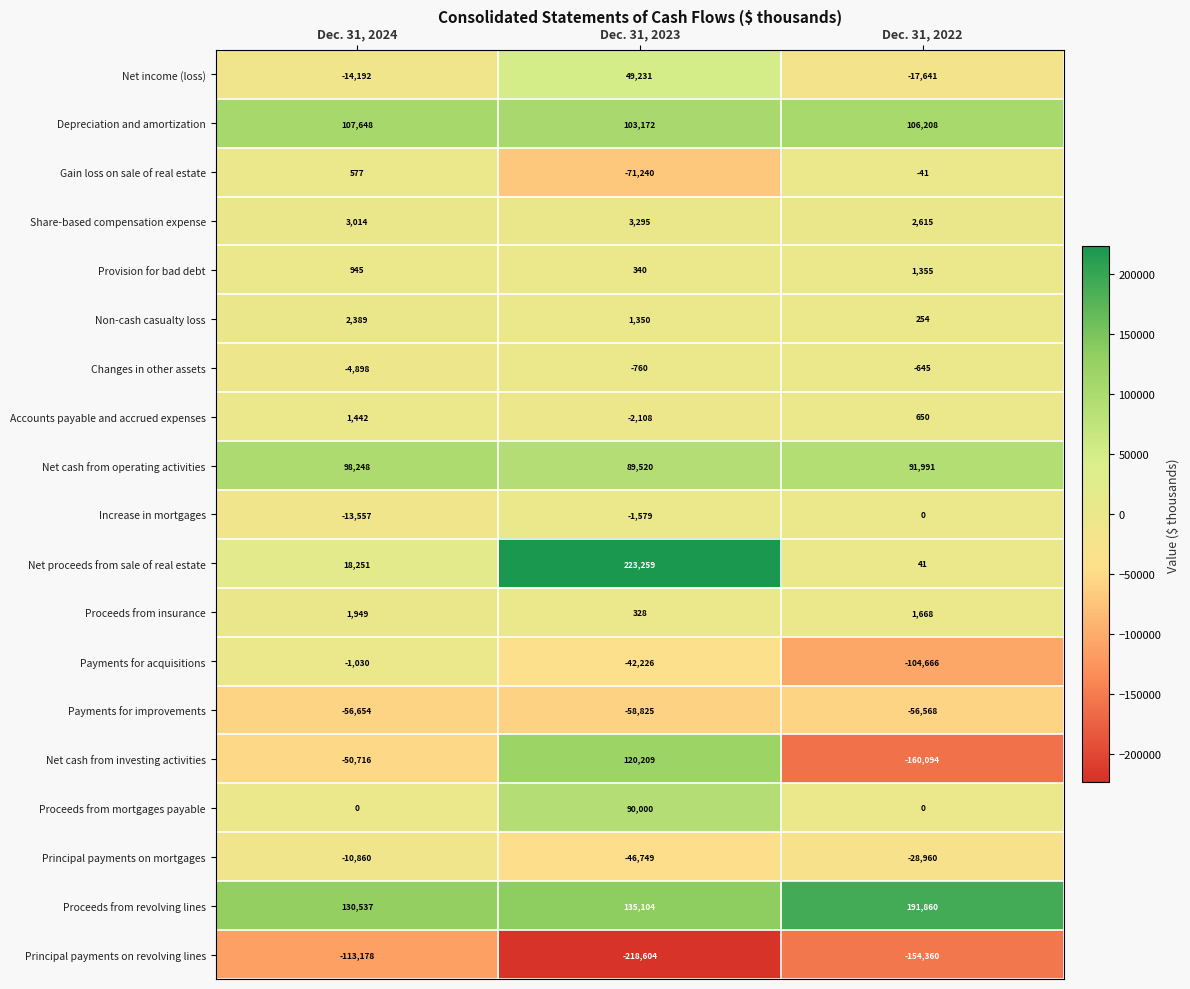

Between Dec. 31, 2023 and Dec. 31, 2022, which series saw the biggest shift?

Net cash from investing activities